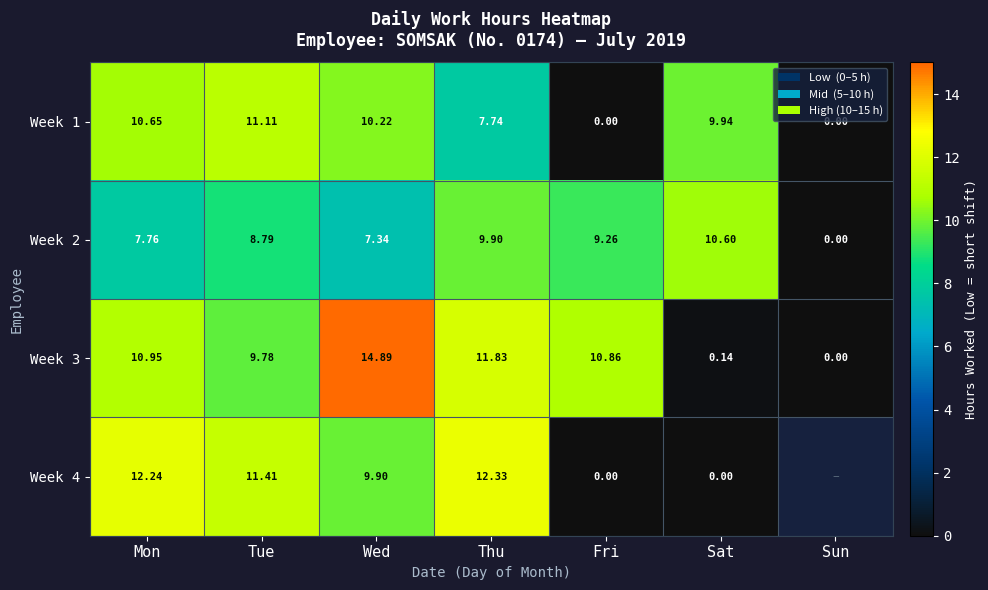

At which label is Week 2 closest to 5?

Wed